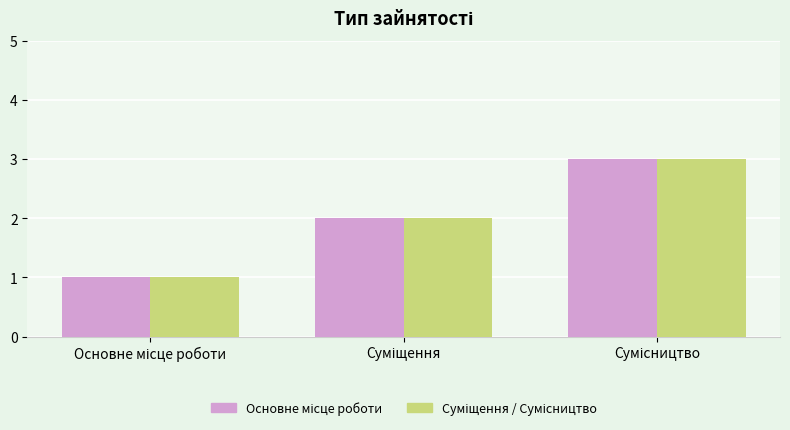

Are the bars grouped side by side (vs. stacked)?

Yes